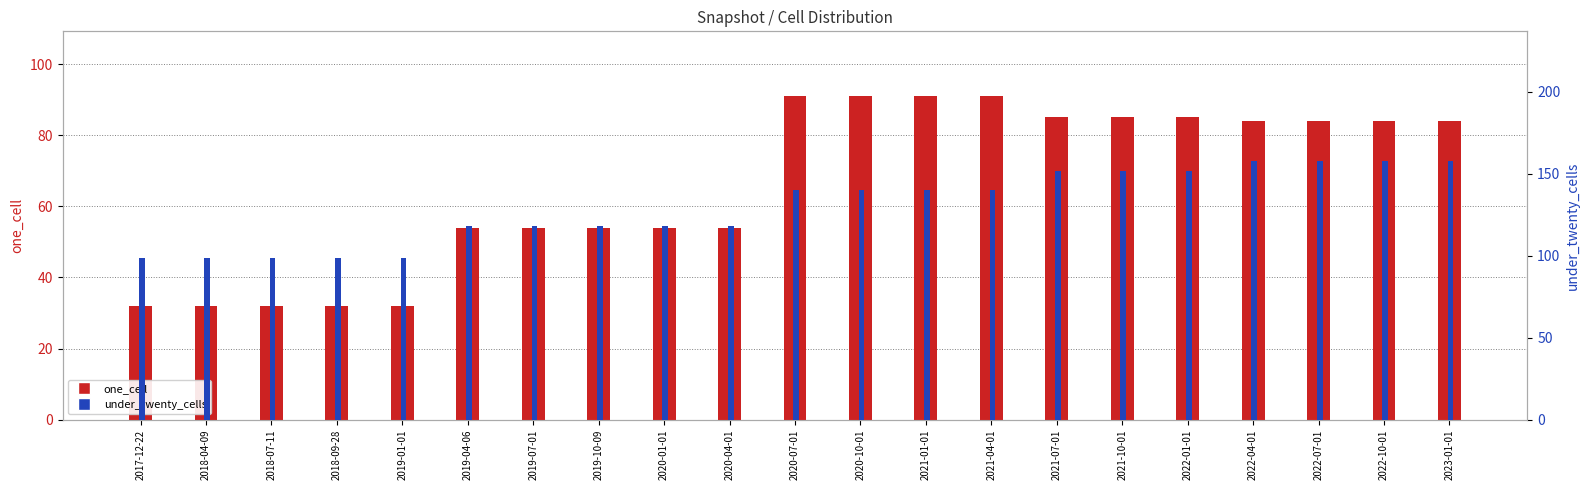

Rank the series by their average value, from lowest to highest.

one_cell, under_twenty_cells